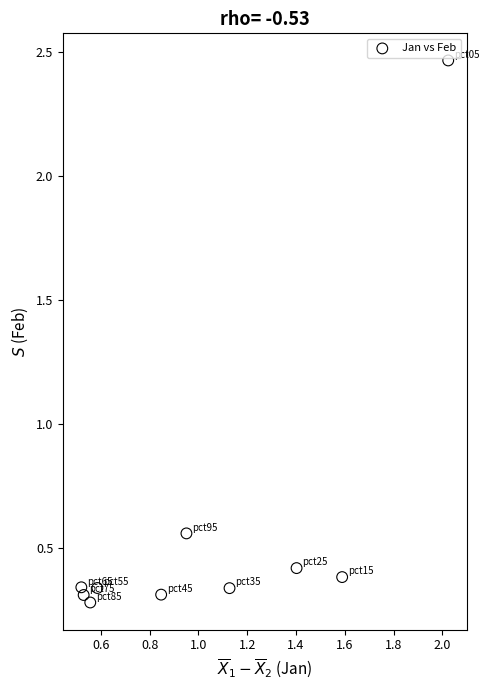

What is the average X value?

1.0